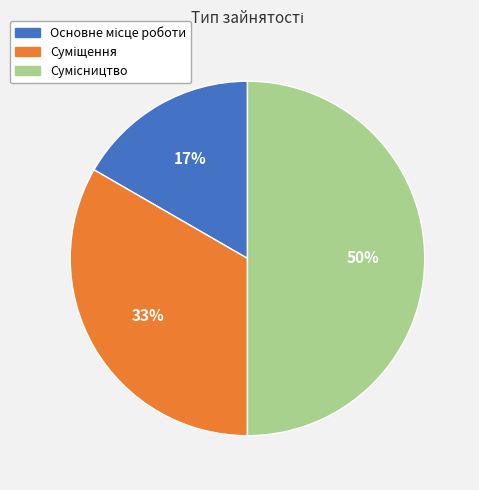

Count the number of slices in the pie.

3